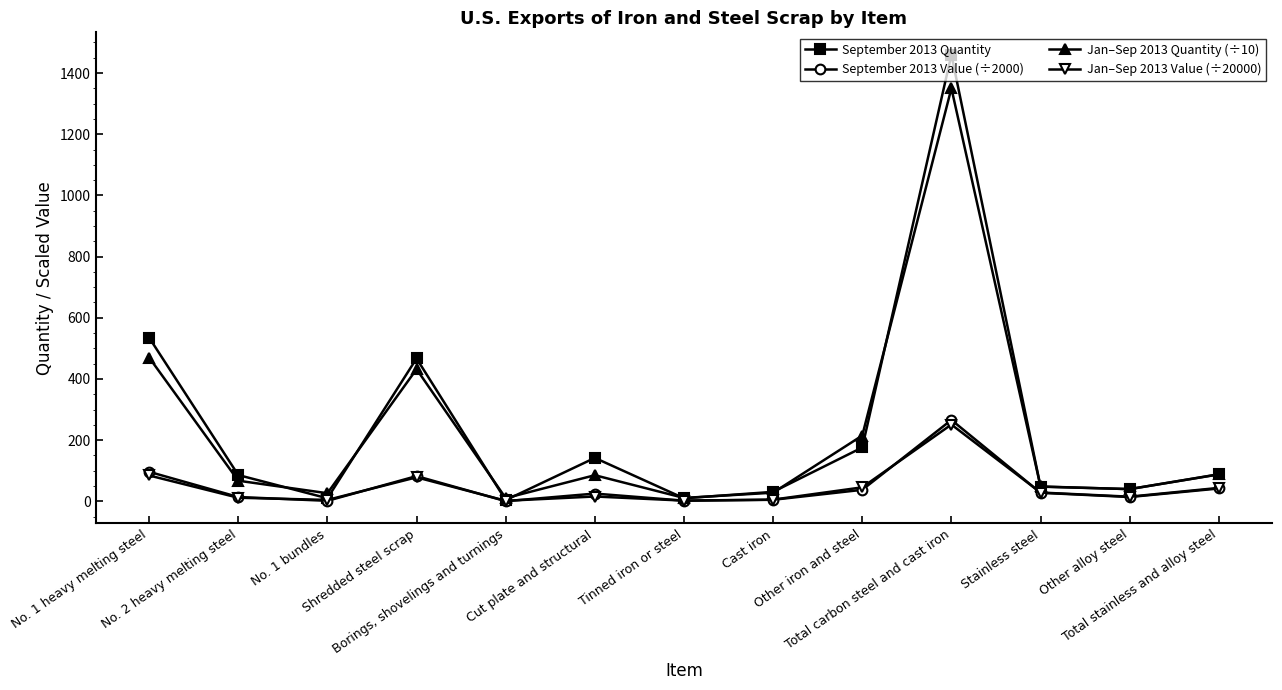

What is the label of the 8th point from the right?

Cut plate and structural